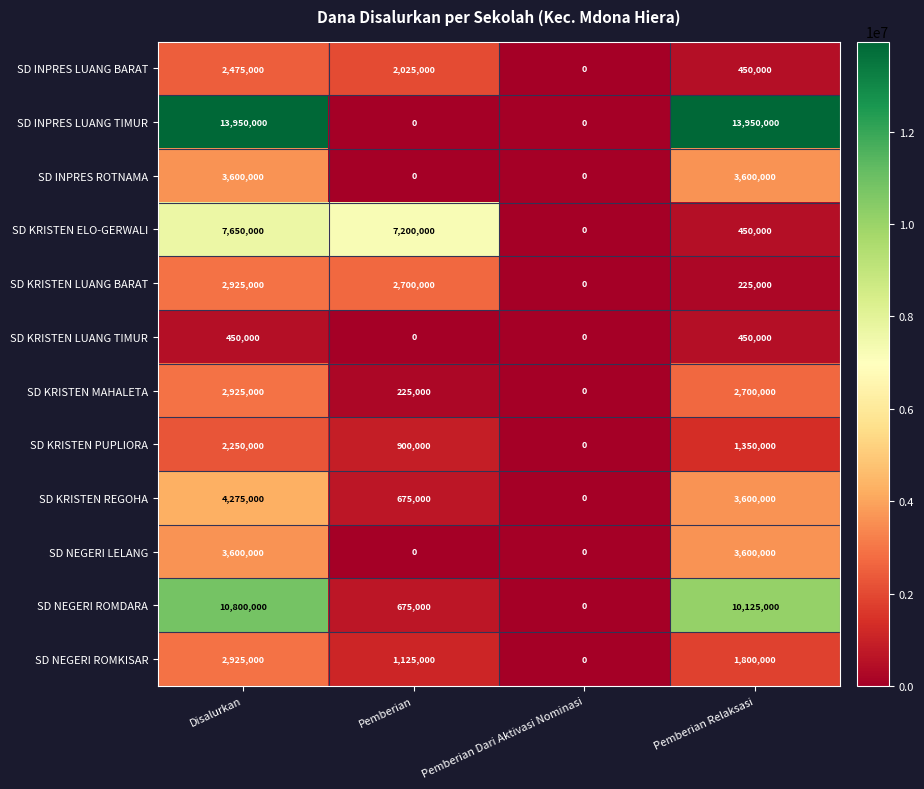

Read the SD NEGERI LELANG value at Pemberian Relaksasi.

3600000